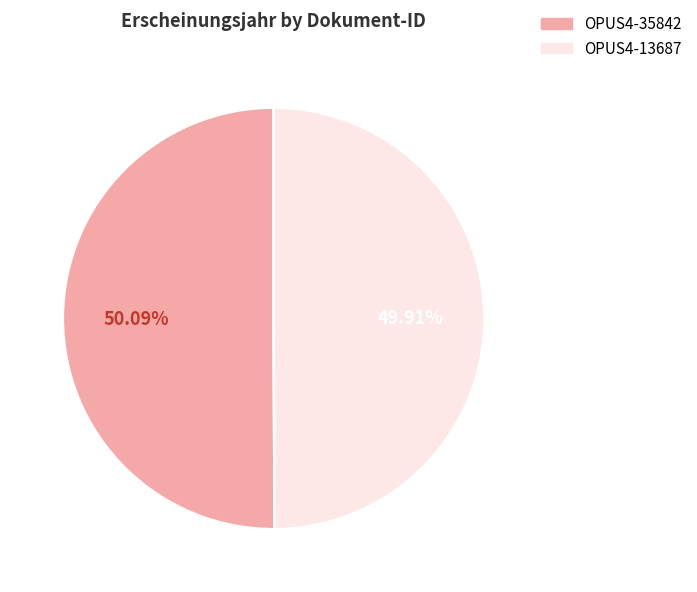

How many segments does this pie chart have?

2